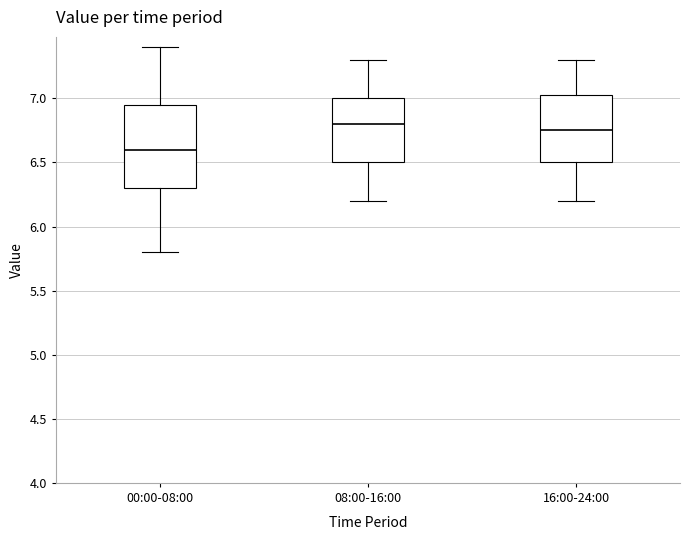

Reading left to right, read every box against the y-axis: the position of its median line, the range the box covers, and the ends of its whiskers. The values are not printed on the chart, so give them approximately, as read against the axis.

00:00-08:00: median 6.60, box 6.30 to 6.95, whiskers 5.80 to 7.40
08:00-16:00: median 6.80, box 6.50 to 7.00, whiskers 6.20 to 7.30
16:00-24:00: median 6.75, box 6.50 to 7.05, whiskers 6.20 to 7.30